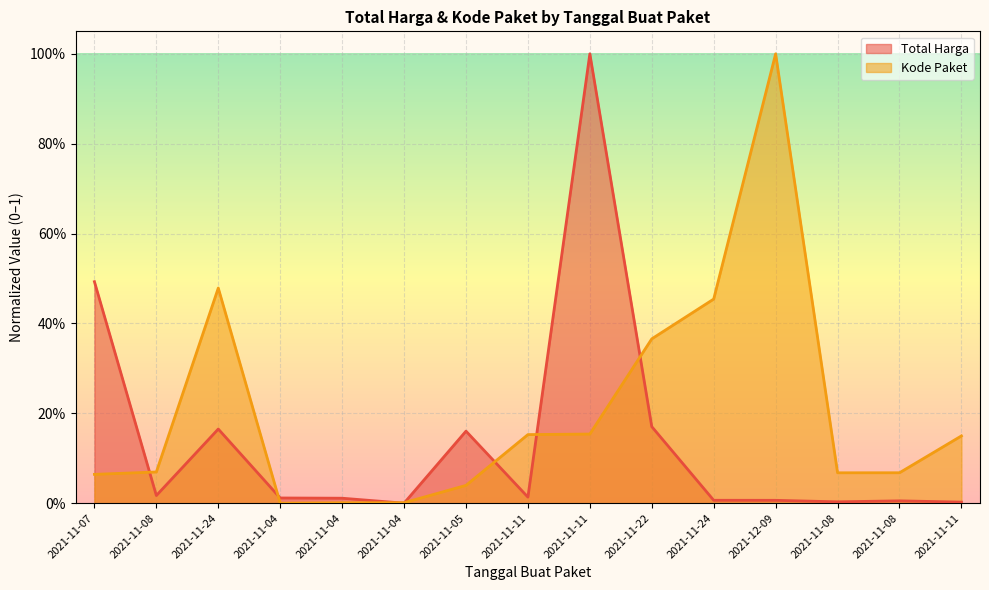

What is the difference between the second highest and second lowest values in the Total Harga series?

0.5